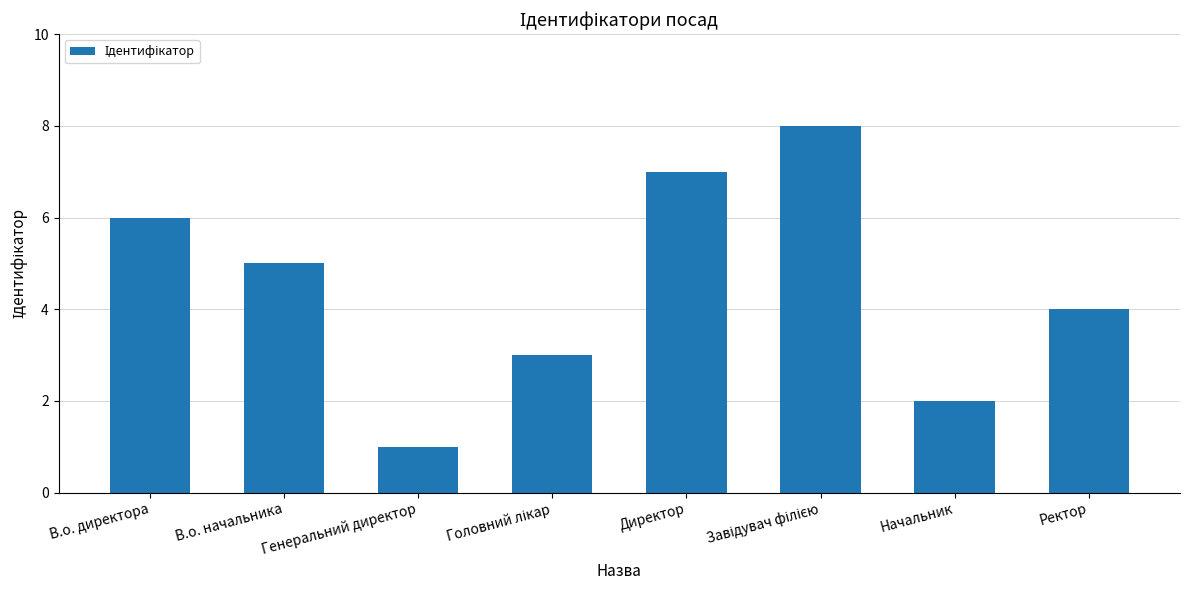

How many categories are shown in the chart?

8